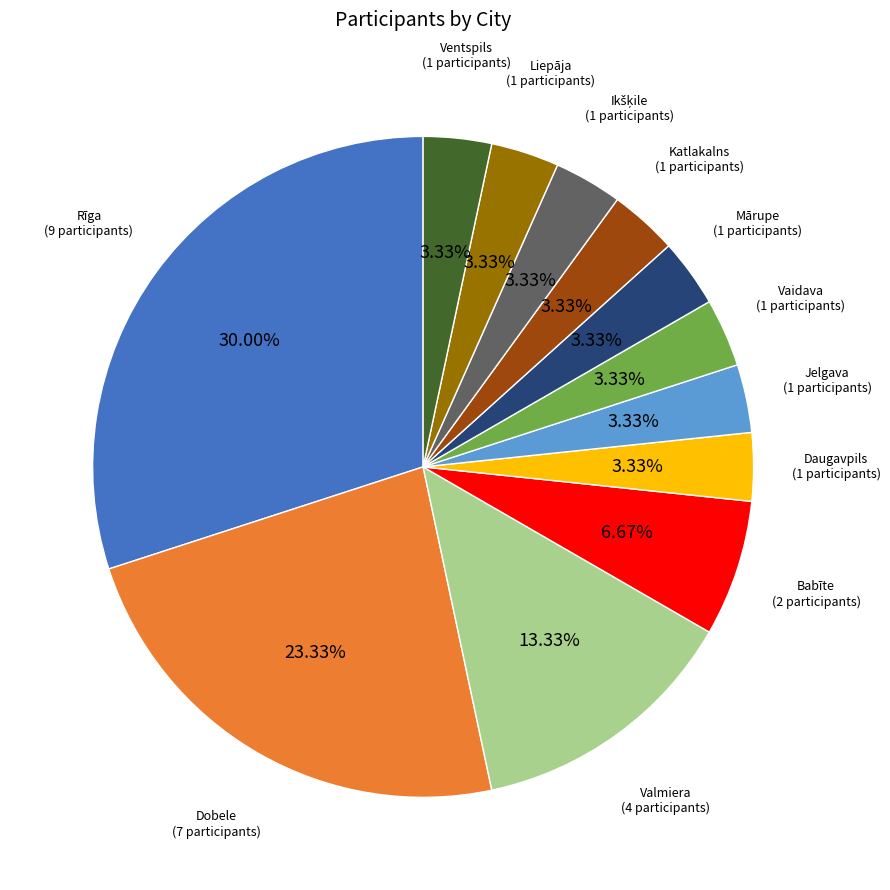

Does any single category account for the majority?

No